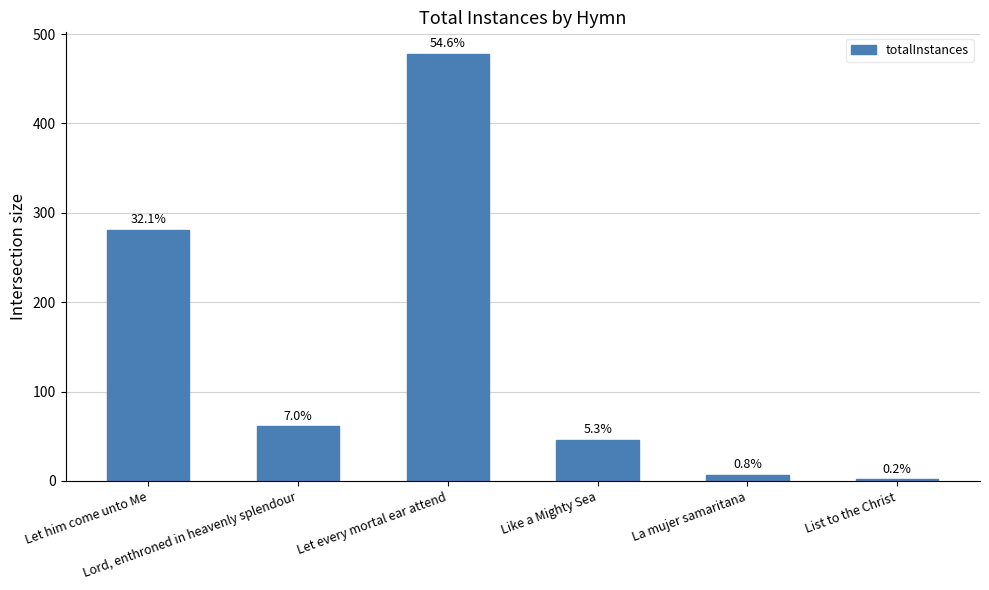

Are the bars grouped side by side (vs. stacked)?

No